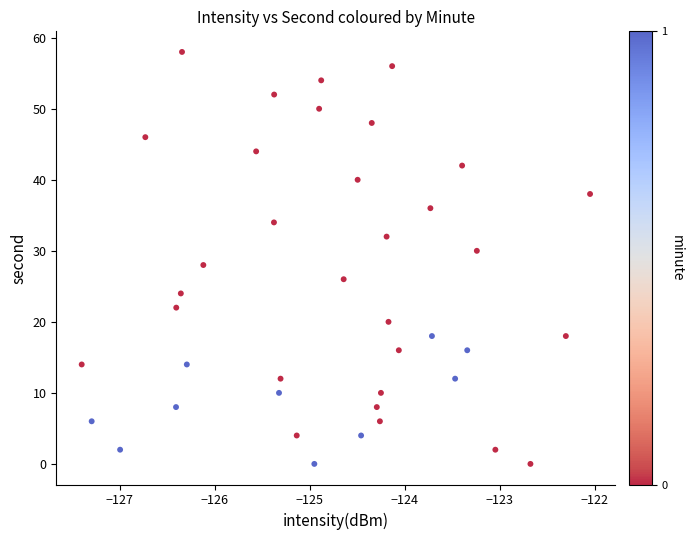

What is the range of Y values (max minus min)?

58